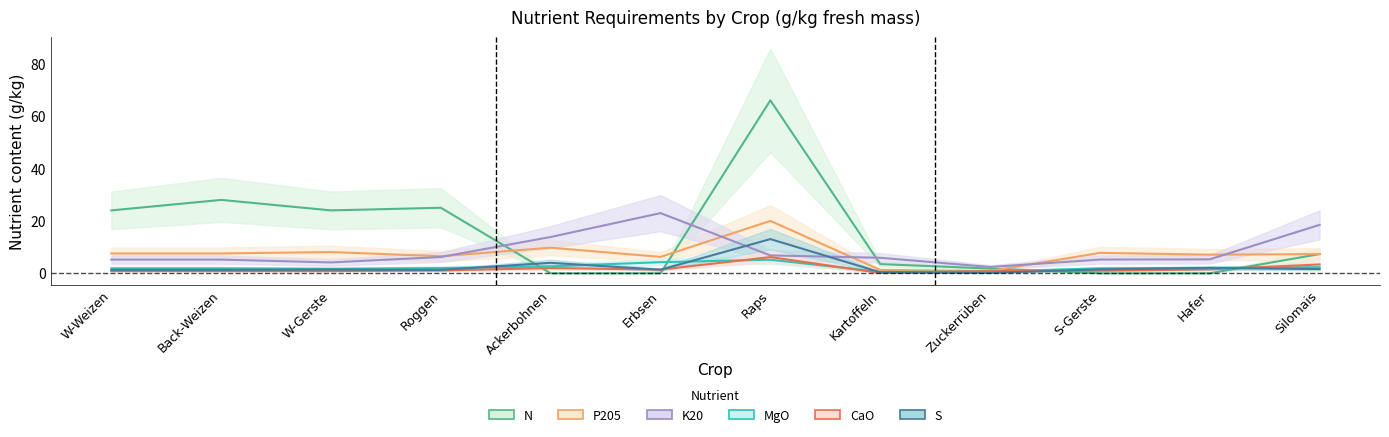

Which has a higher value, S-Gerste or Back-Weizen?

Back-Weizen